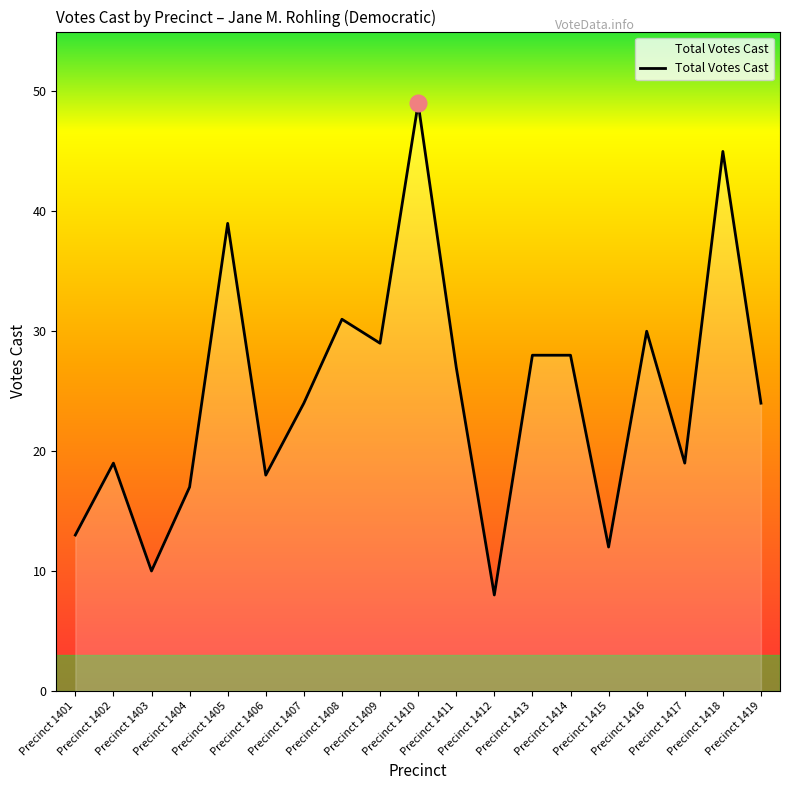

Between Precinct 1409 and Precinct 1413, which is larger?

Precinct 1409